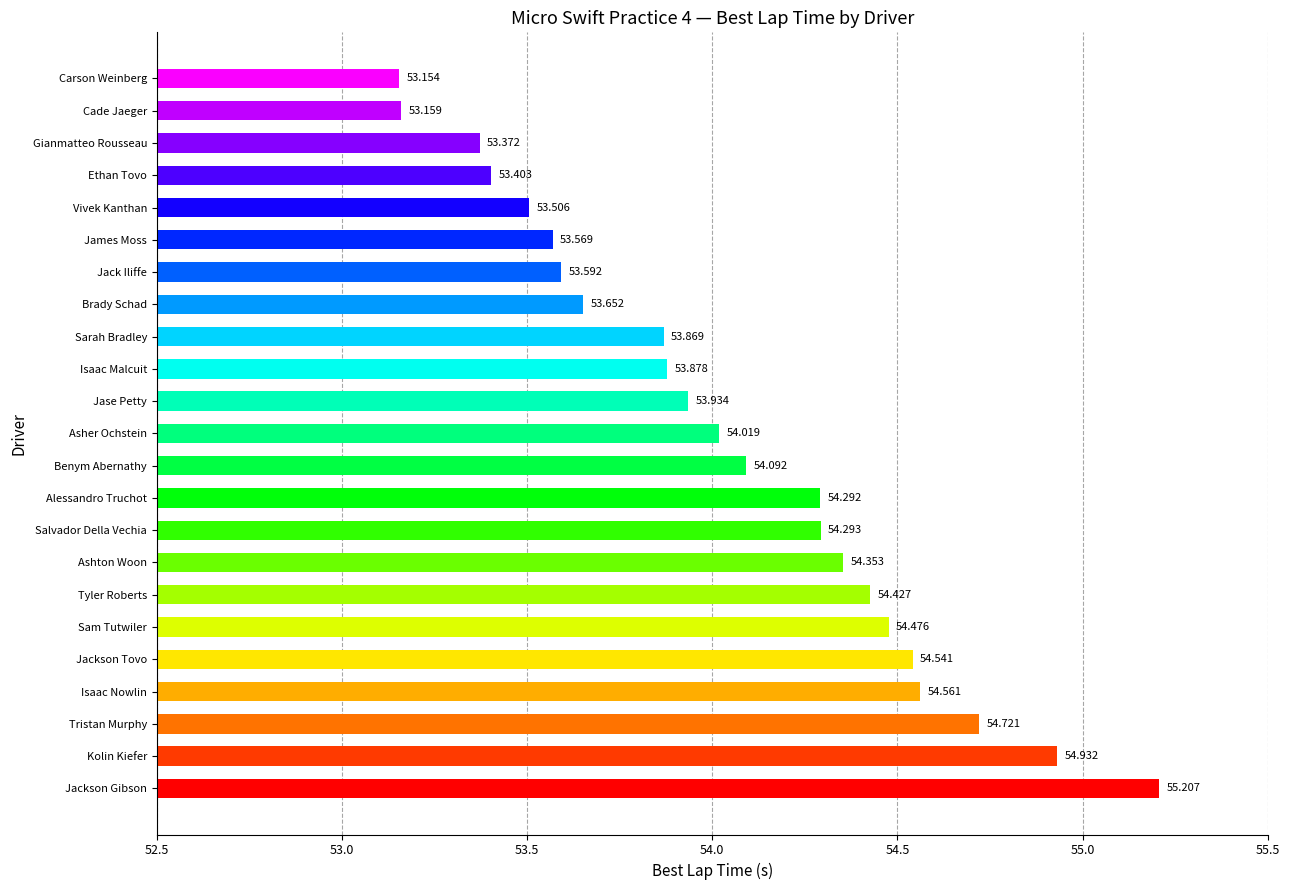

What is the difference between the maximum and minimum values?

2.1